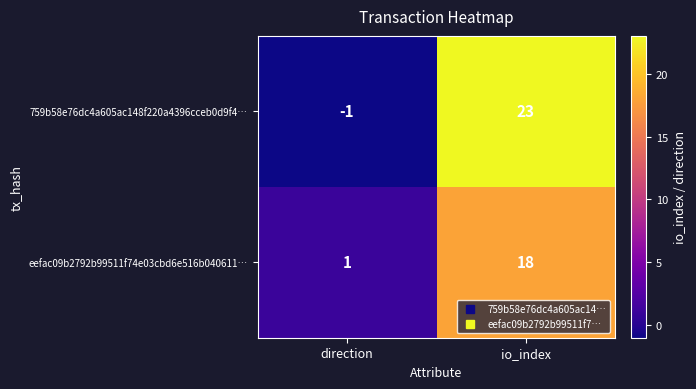

Rank the categories by eefac09b2792b99511f74e03cbd6e516b040611… value from highest to lowest.

io_index, direction